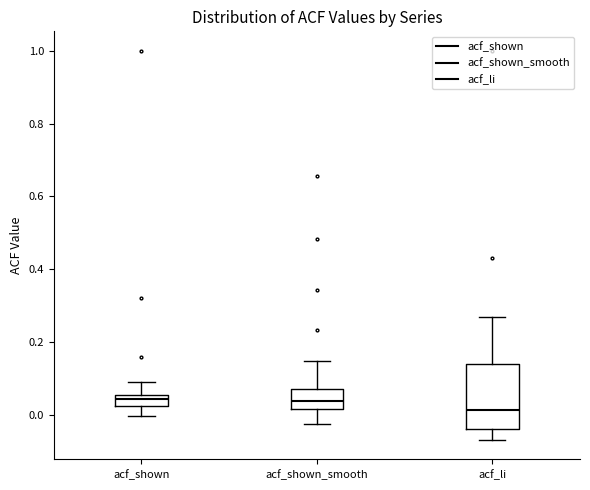

Reading left to right, read every box against the y-axis: the position of its median line, the range the box covers, and the ends of its whiskers. The values are not printed on the chart, so give them approximately, as read against the axis.

acf_shown: median 0.04, box 0.02 to 0.06, whiskers 0.00 to 0.10
acf_shown_smooth: median 0.04, box 0.02 to 0.08, whiskers -0.02 to 0.14
acf_li: median 0.02, box -0.04 to 0.14, whiskers -0.06 to 0.28